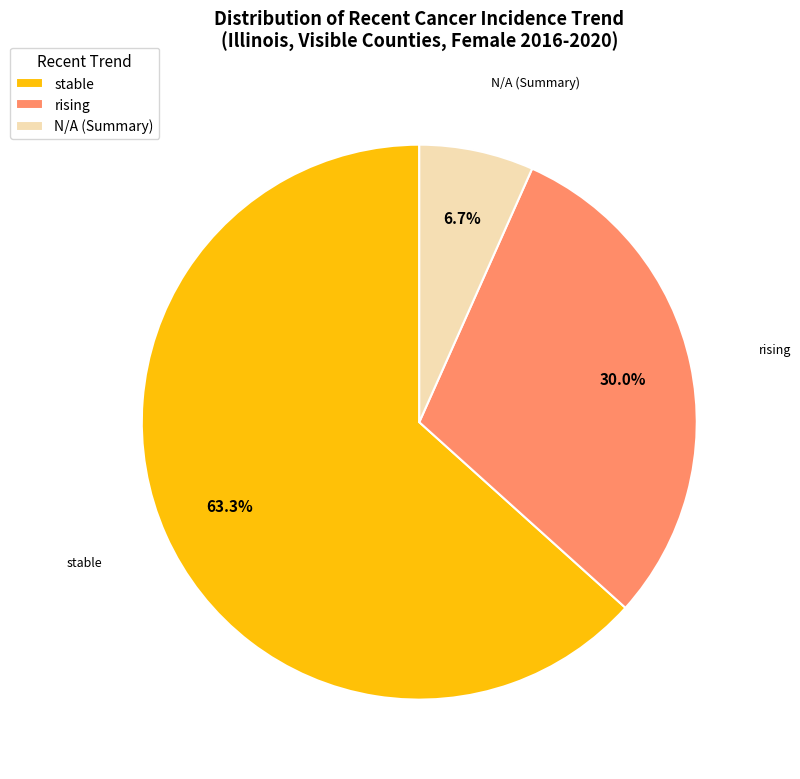

Rank the categories by value from lowest to highest.

N/A (Summary), rising, stable